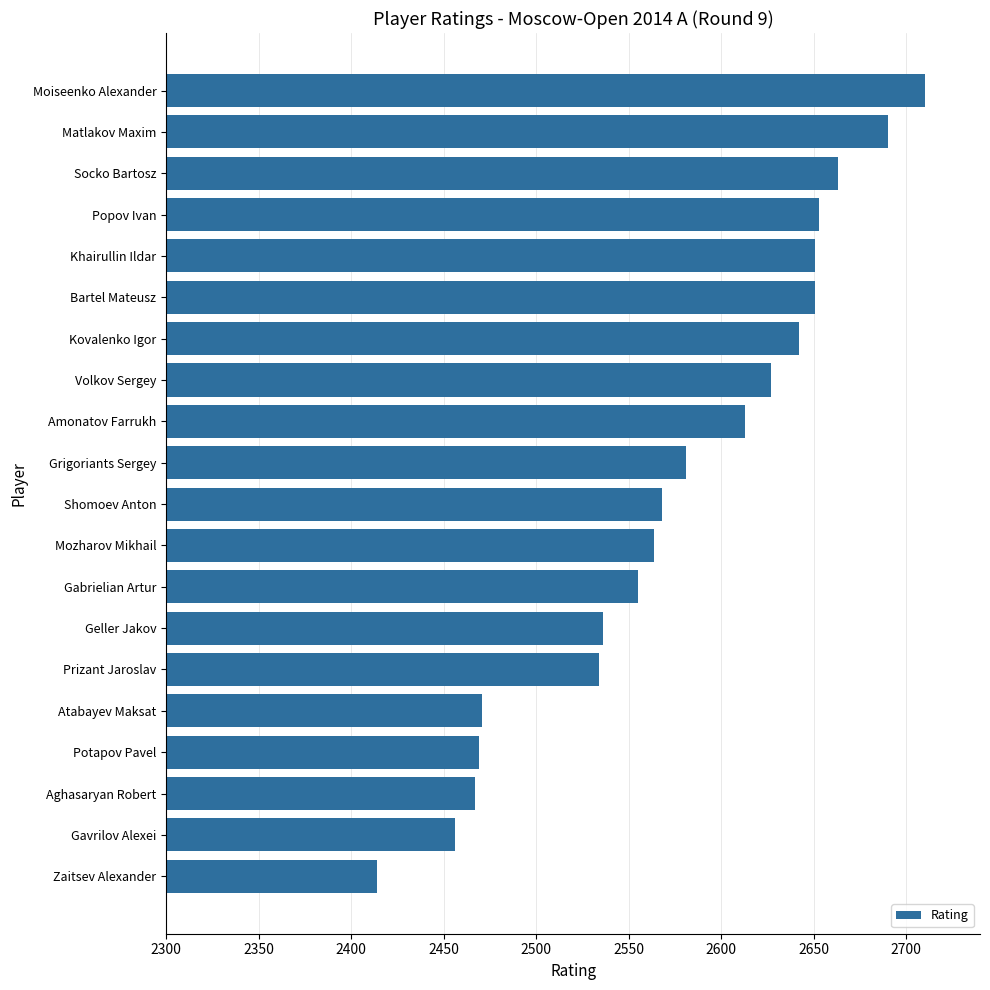

What is the approximate value at Amonatov Farrukh?

2613